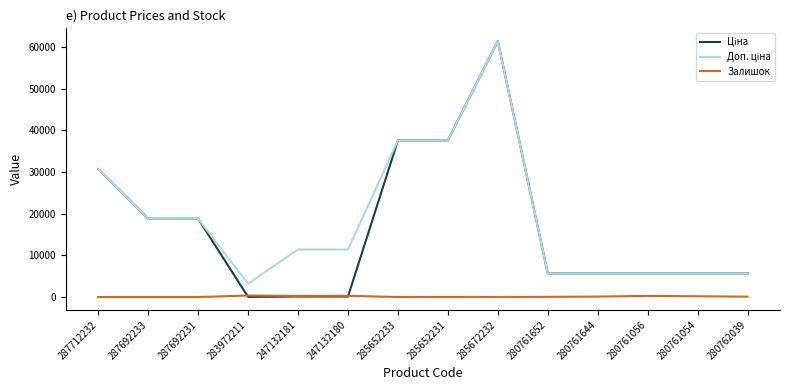

Is it true that Залишок equals 16.0 at 285672232?

True